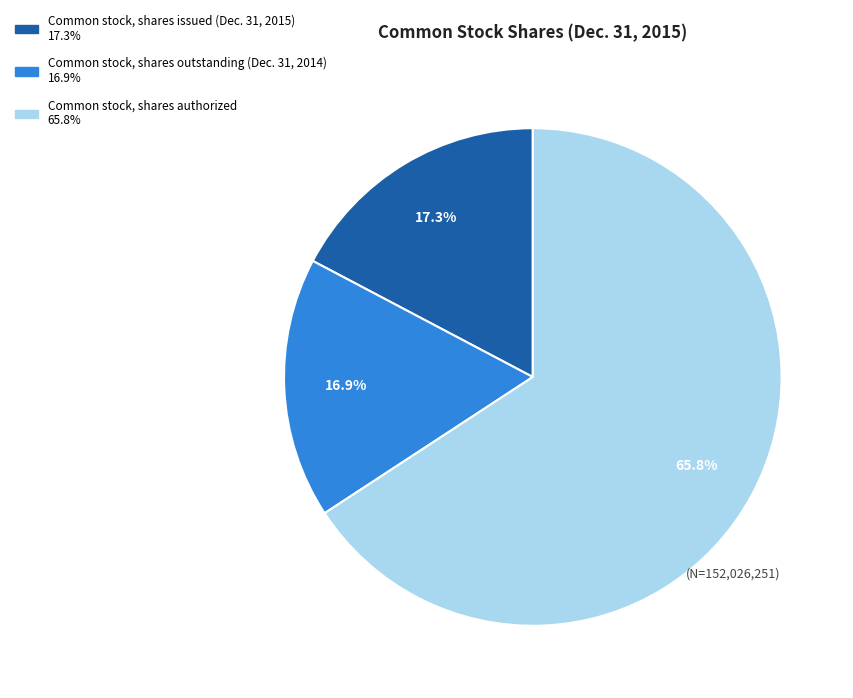

To the nearest percent, what is the average slice percentage?

33%